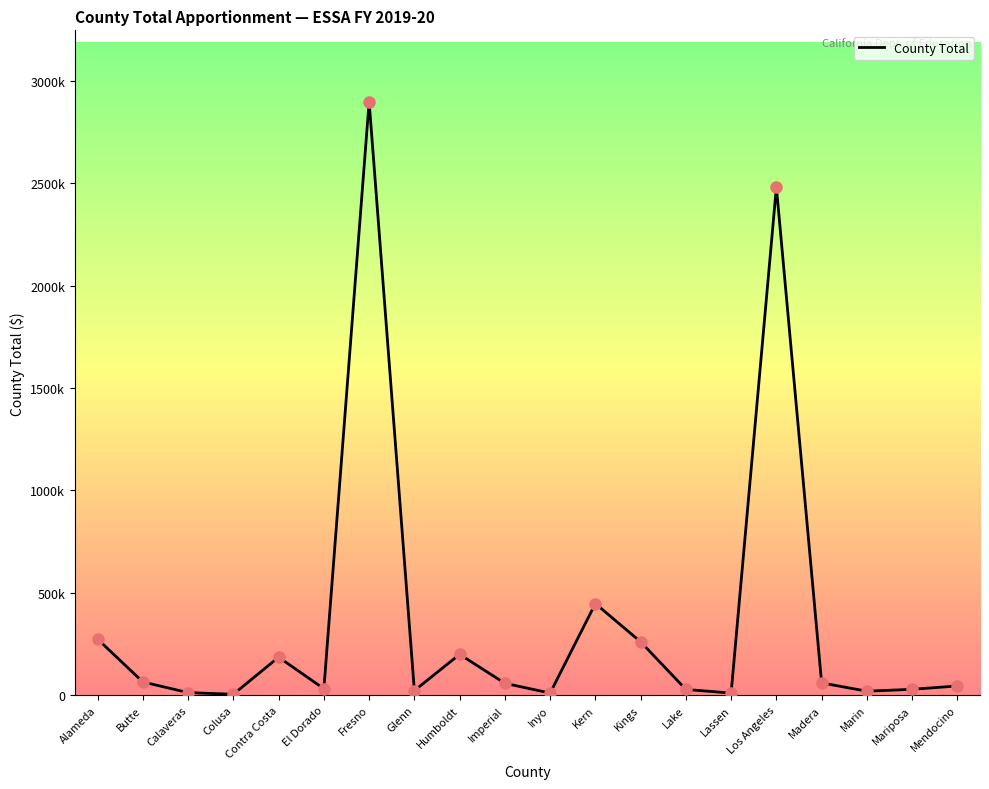

Which has a higher value, Marin or Contra Costa?

Contra Costa